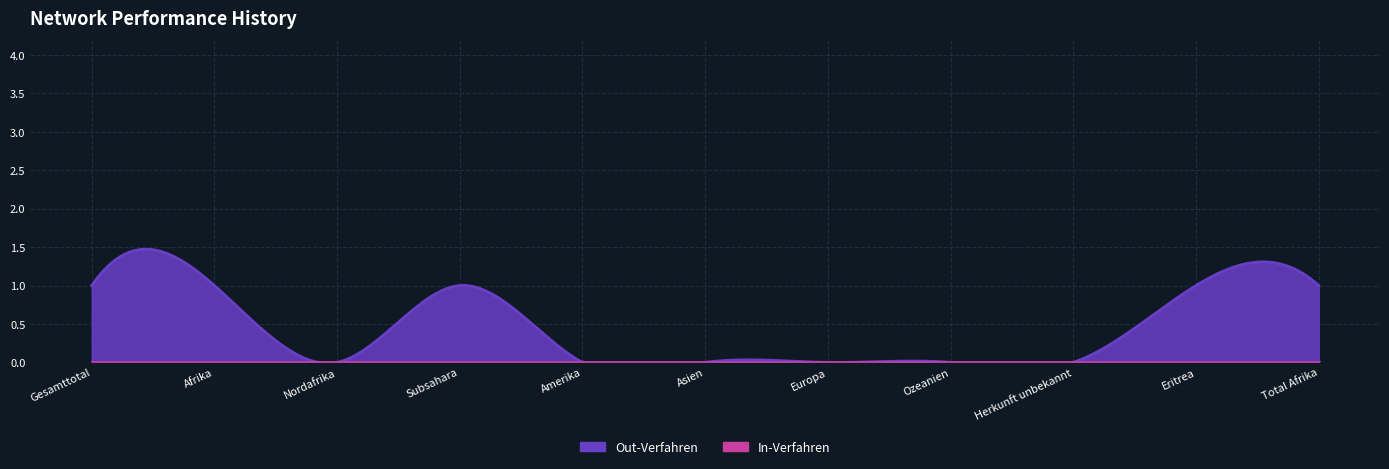

Is the value of In-Verfahren at Nordafrika greater than the value of Out-Verfahren at Eritrea?

No